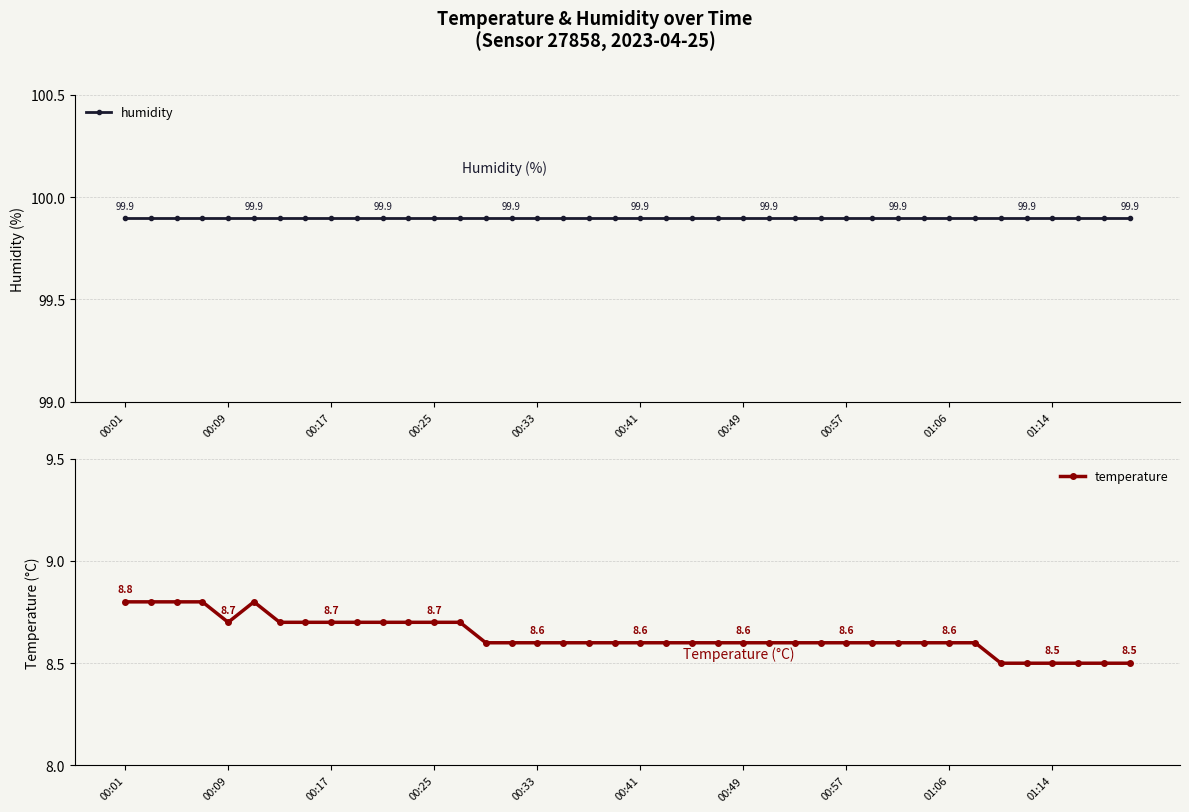

What is the maximum value for temperature?

8.8